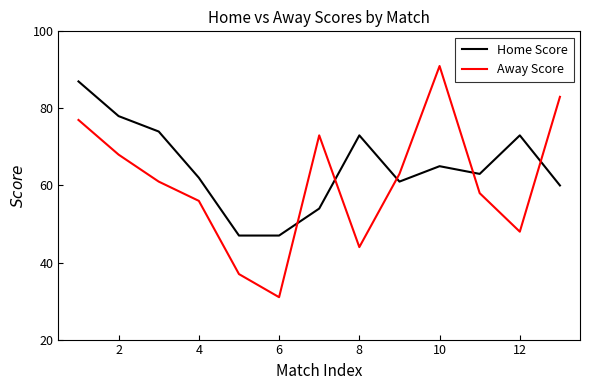

What is the difference between the maximum and minimum values in the Away Score series?

60